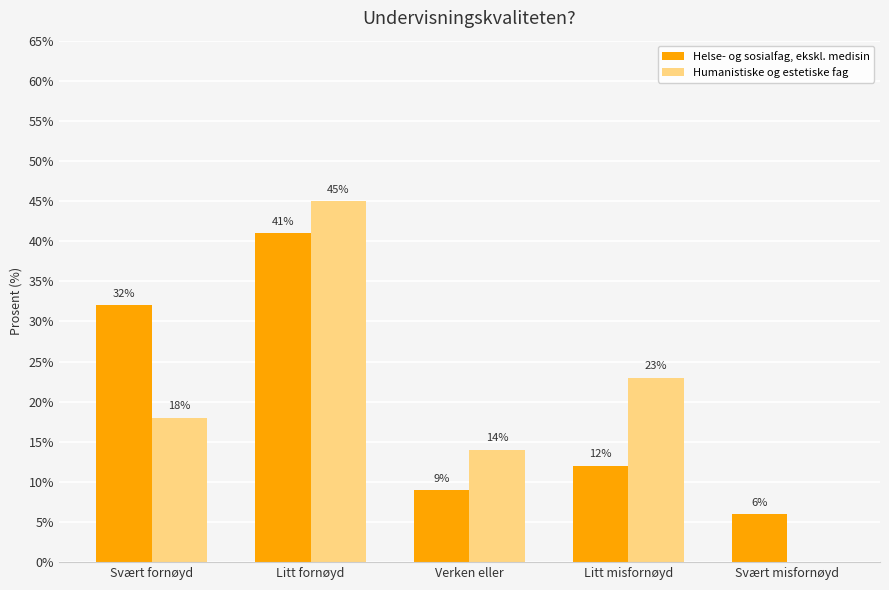

Reading left to right, what are all the values shown in this chart?

Helse- og sosialfag, ekskl. medisin: 32	41	9	12	6
Humanistiske og estetiske fag: 18	45	14	23	0